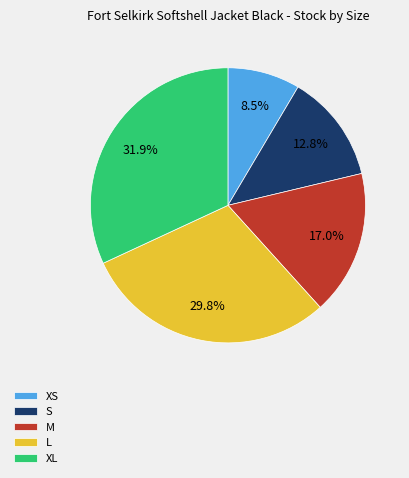

What portion of the pie excludes M?

83.0%